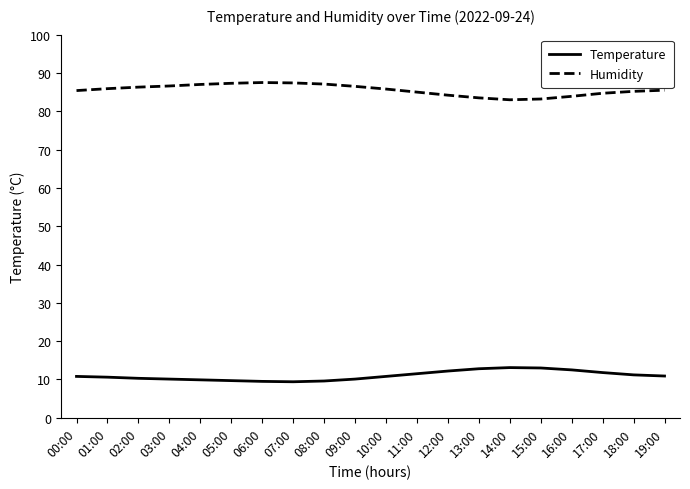

How many lines are shown in the chart?

2